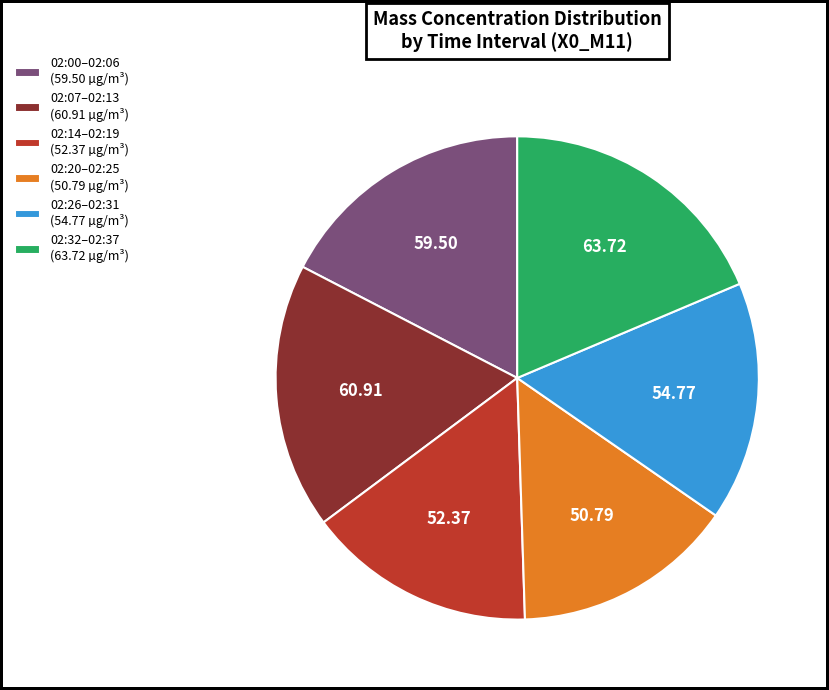

Does any single category account for the majority?

No